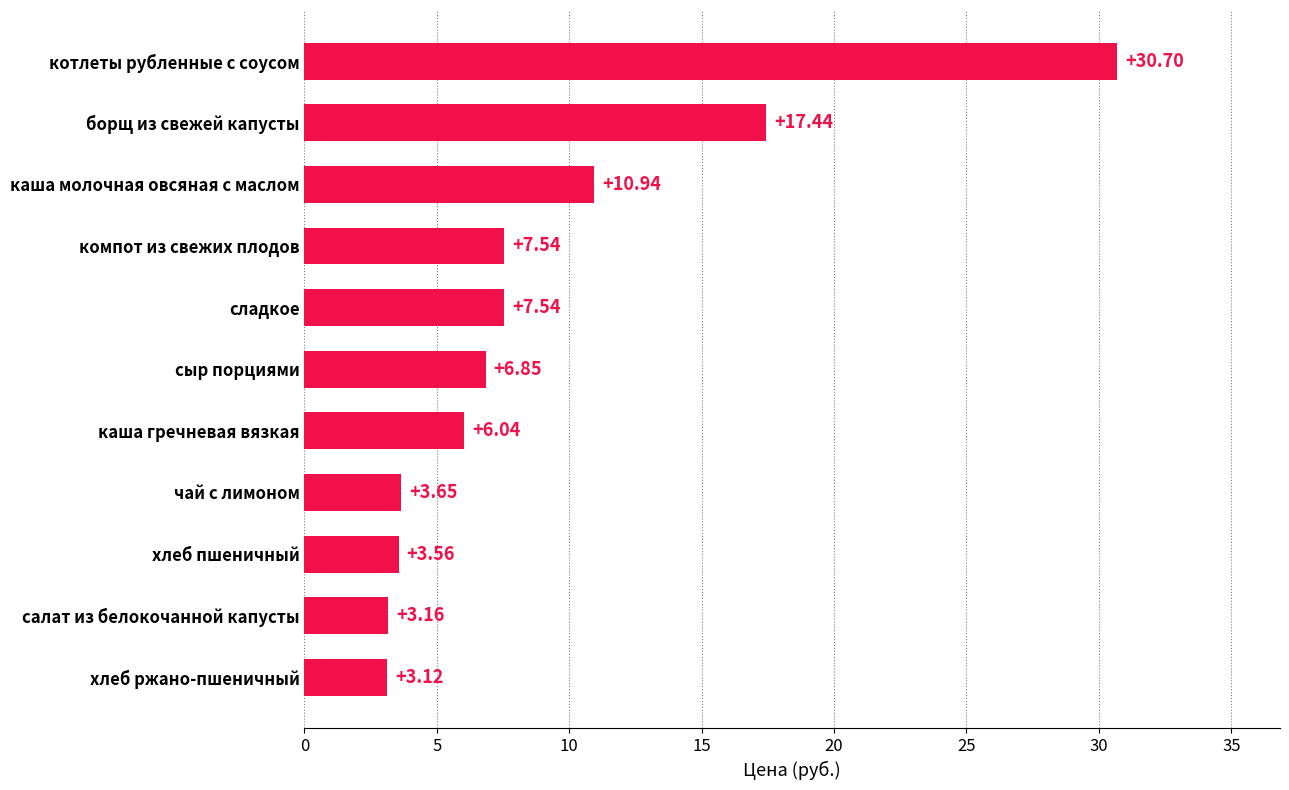

Where is the data nearest to the value 16?

борщ из свежей капусты